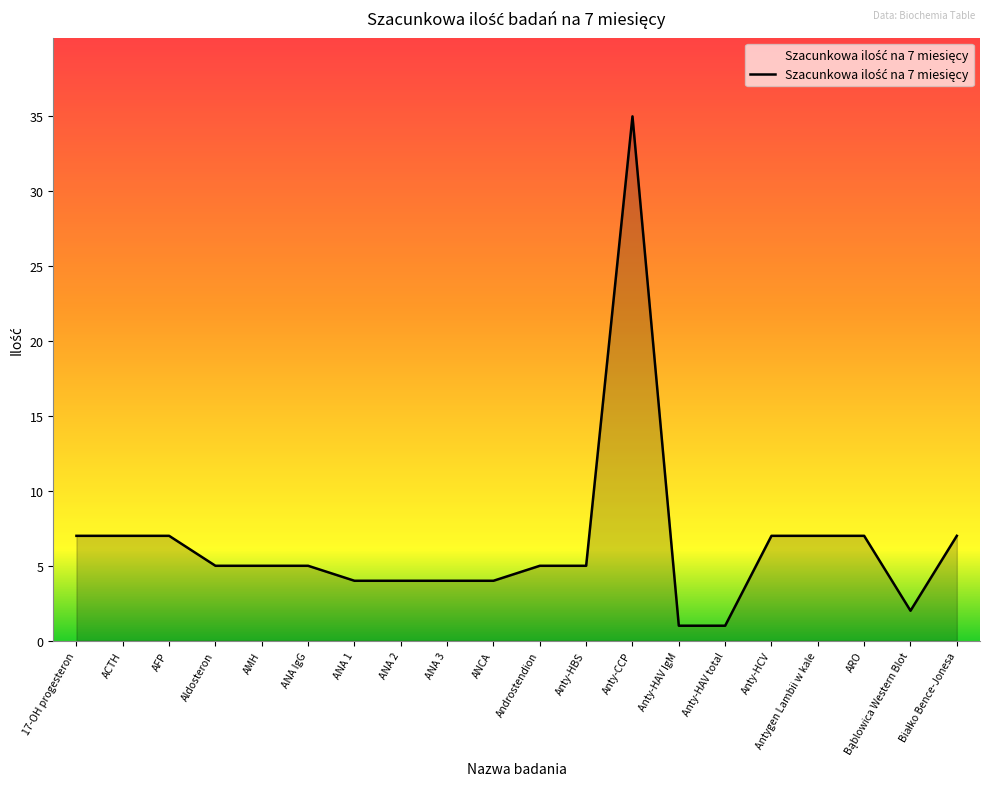

What is the smallest value displayed?

1